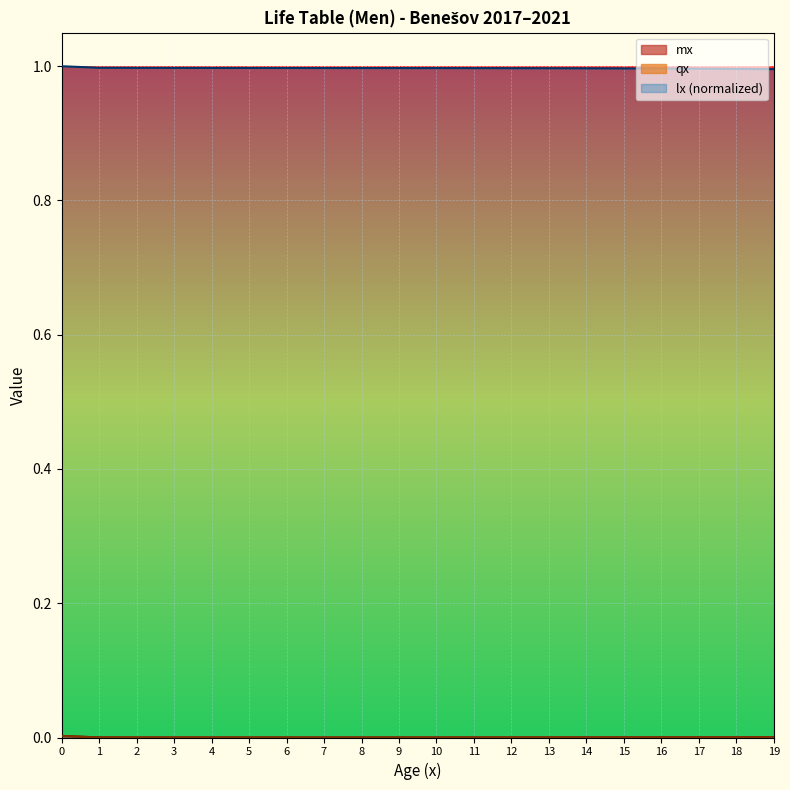

Between 10 and 15, which is larger?

15